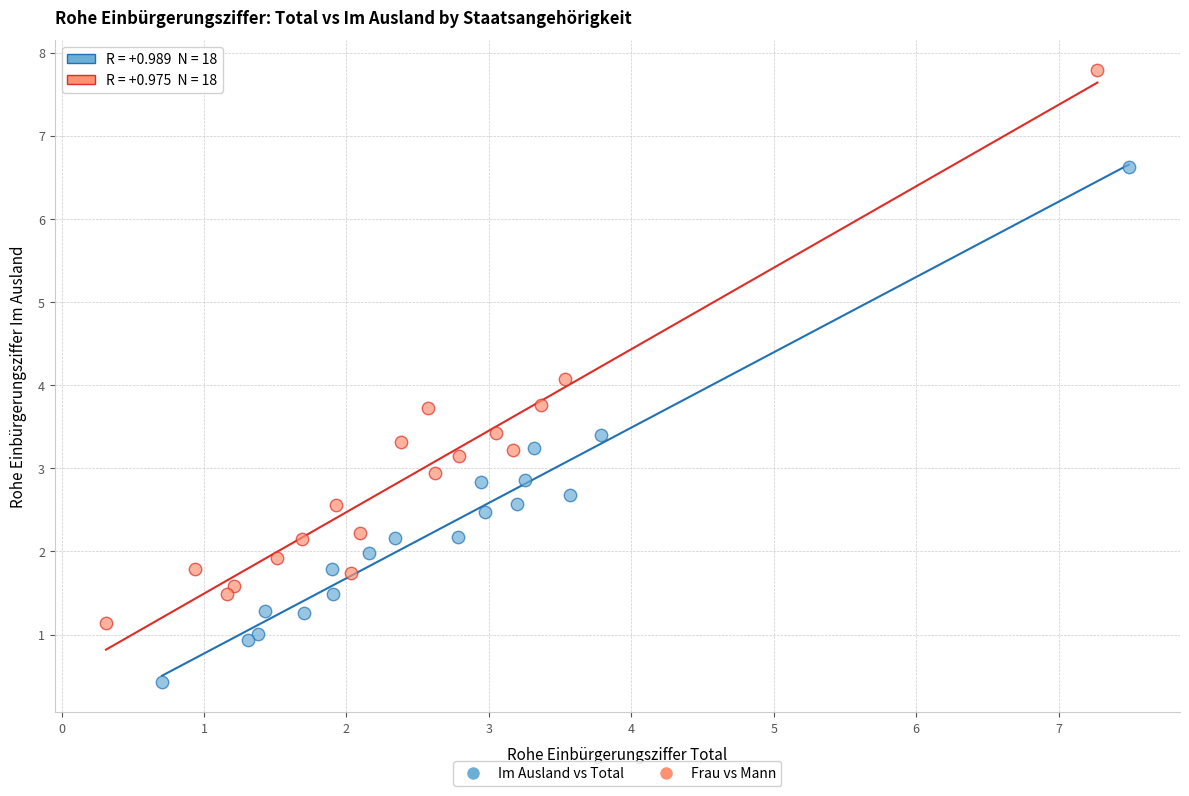

Which series contains the highest Y value?

Frau vs Mann